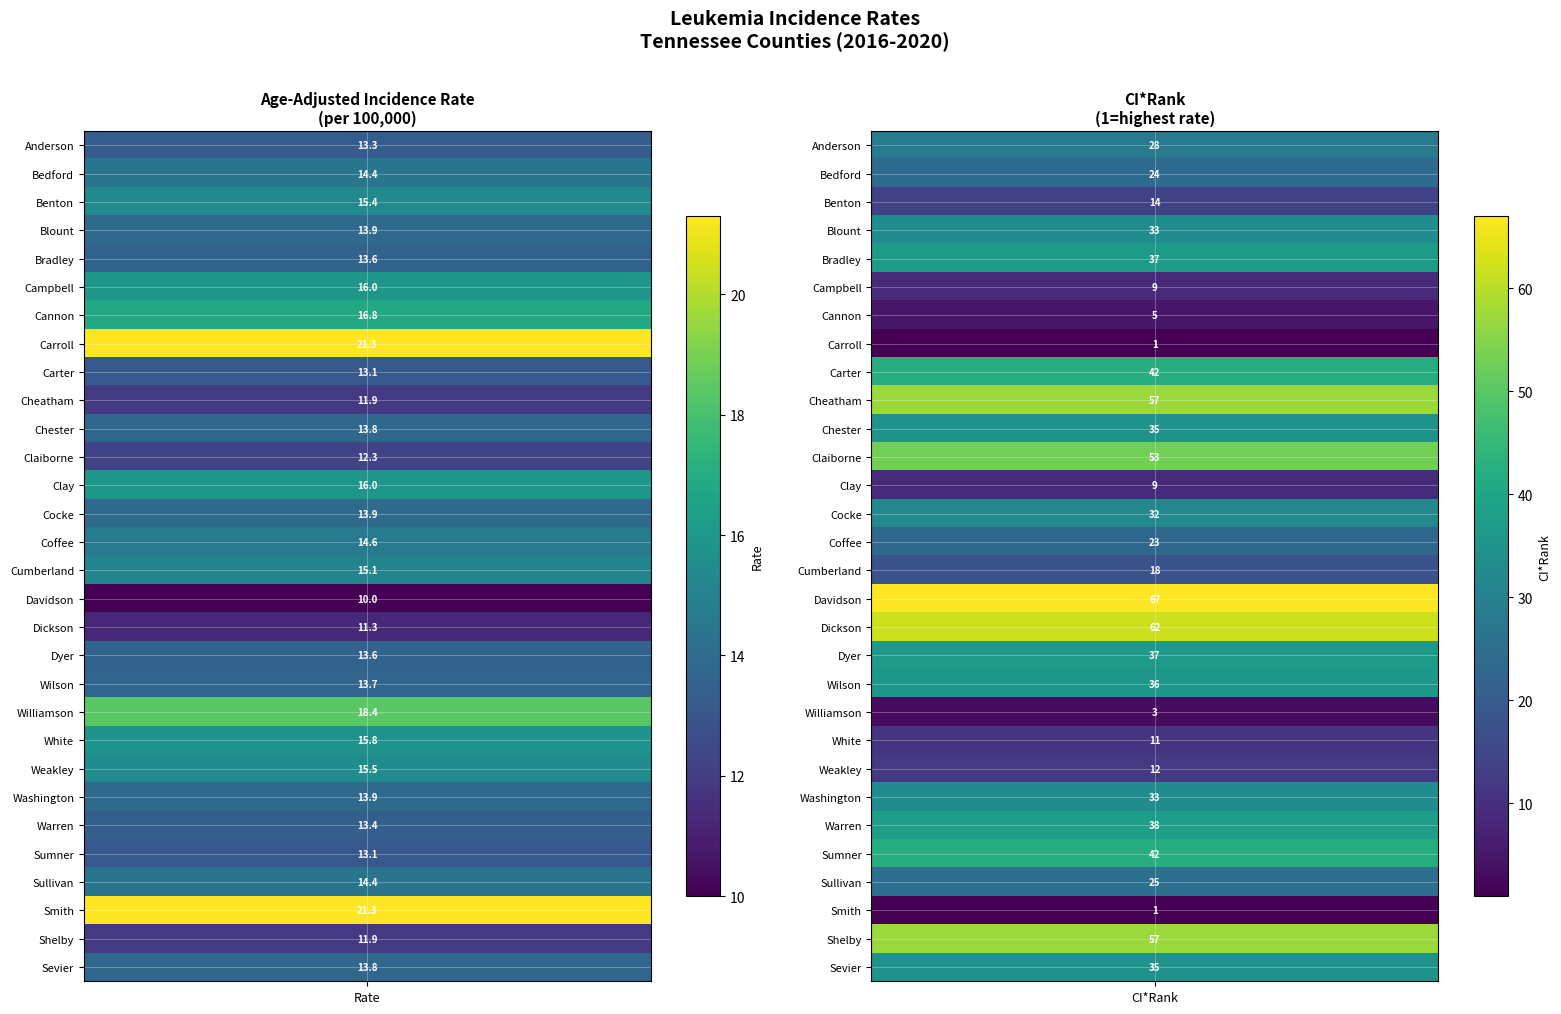

What is the difference between the maximum and minimum values in the rates series?

11.3